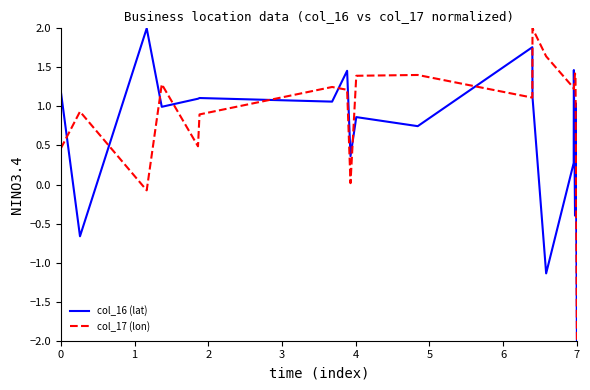

What is the minimum value shown in the chart?

-2.0